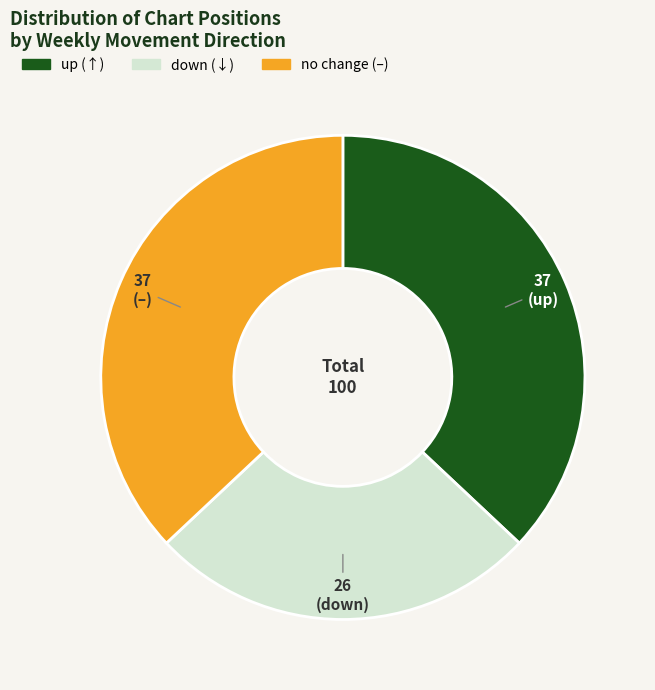

Does any single category account for the majority?

No